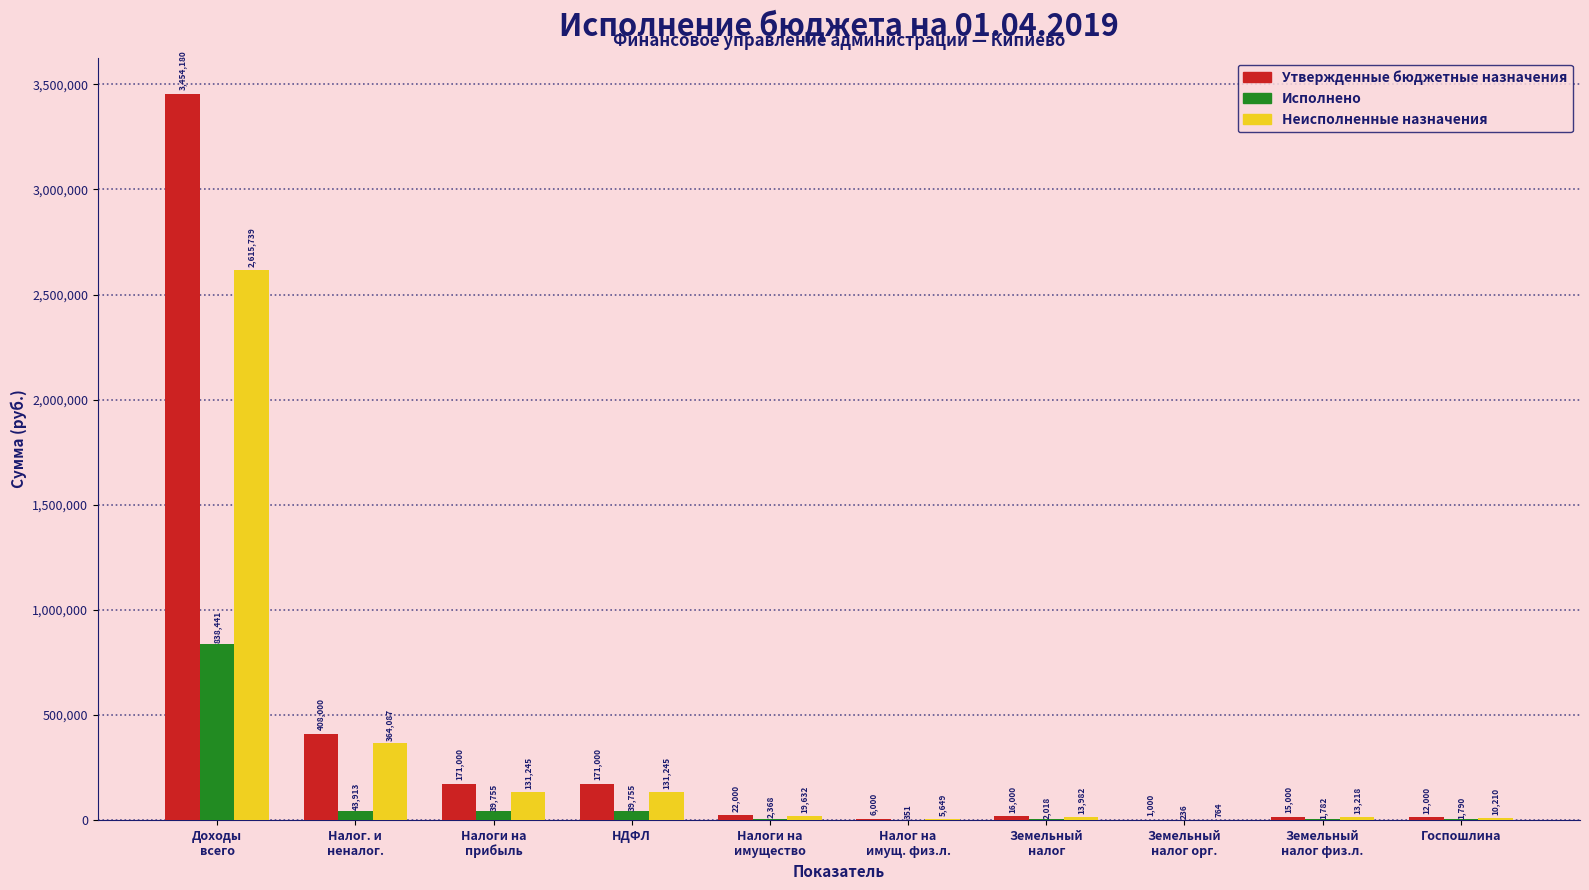

What is the highest value of the Неисполненные назначения series?

2615739.1